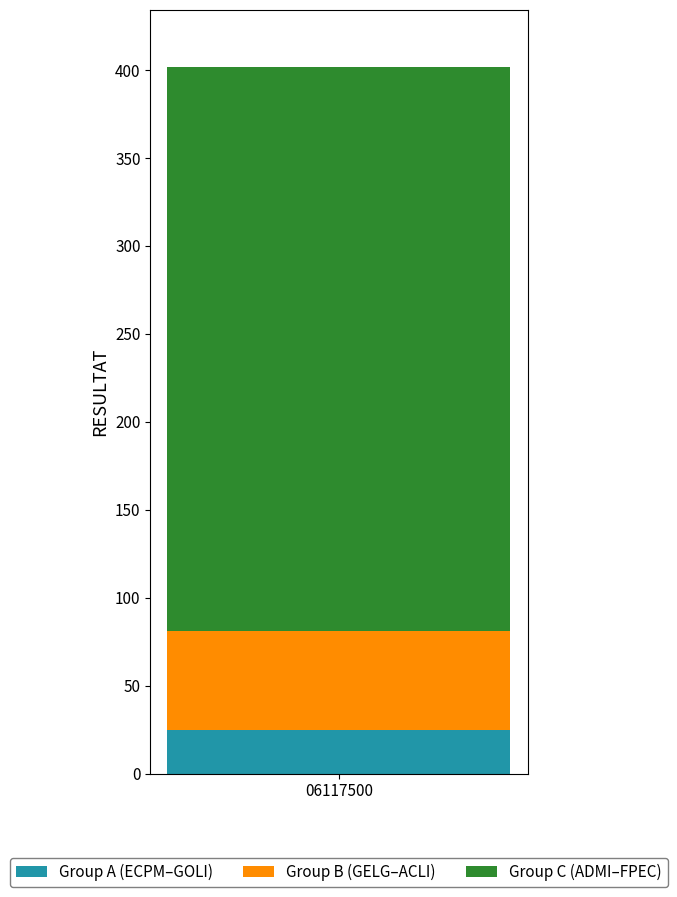

Read the Group A (ECPM–GOLI) value at 06117500.

25